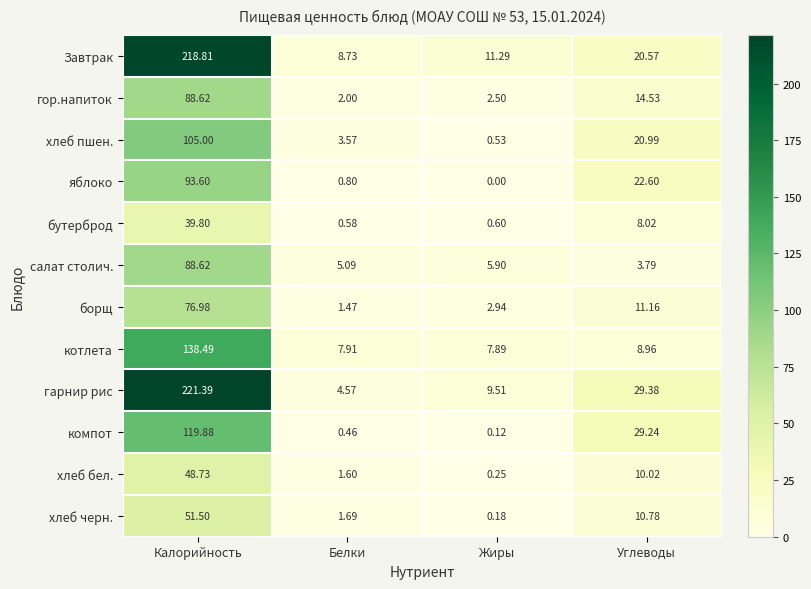

At how many categories does at least one series exceed 159?

1